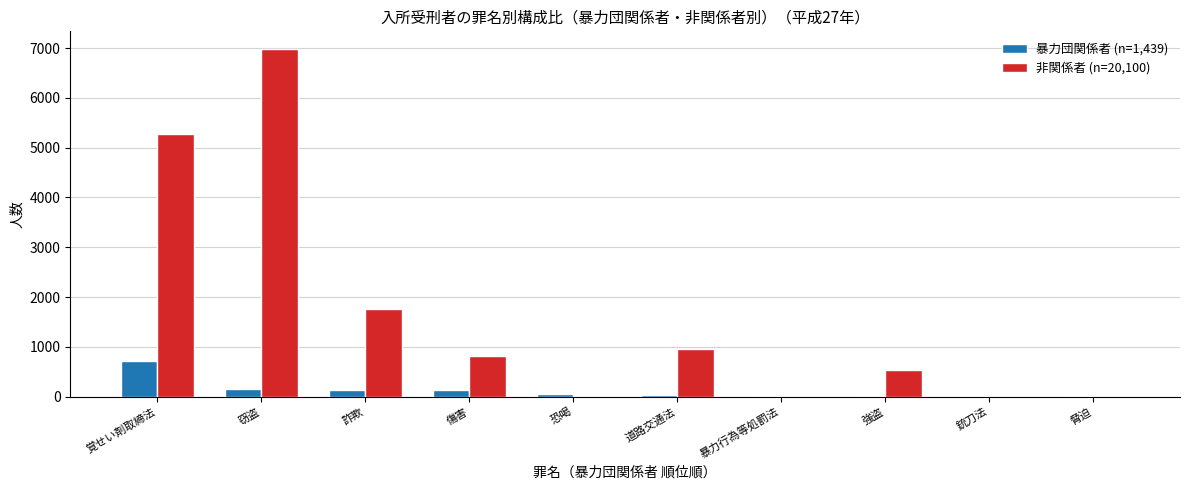

What is the spread (max minus min) of values at 窃盗?

6839